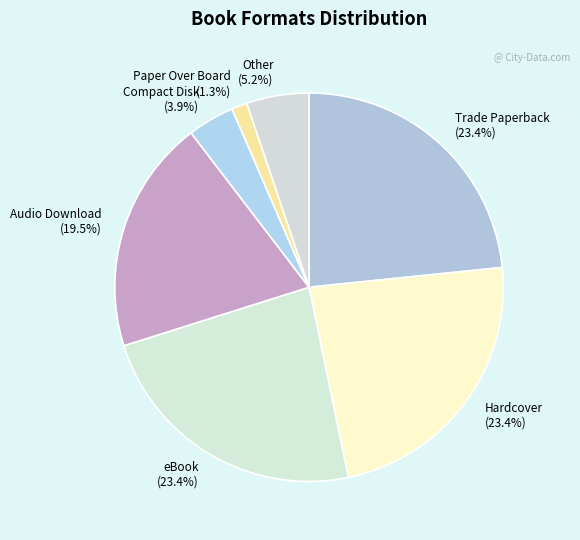

What is the ratio of the value at eBook to the value at Other?

4.5